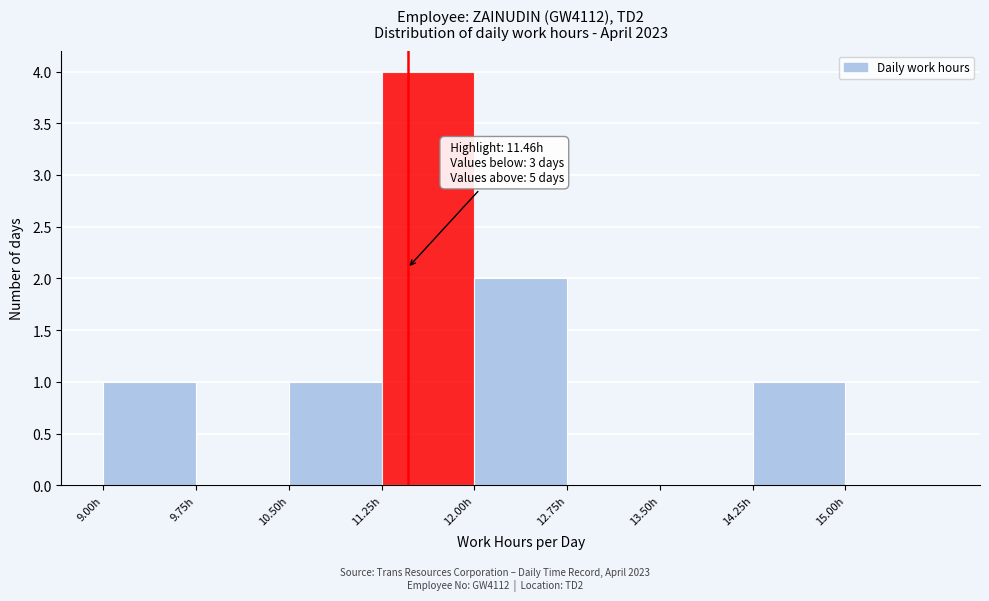

Which range on the x-axis has the tallest bar?

11.25 to 12.00